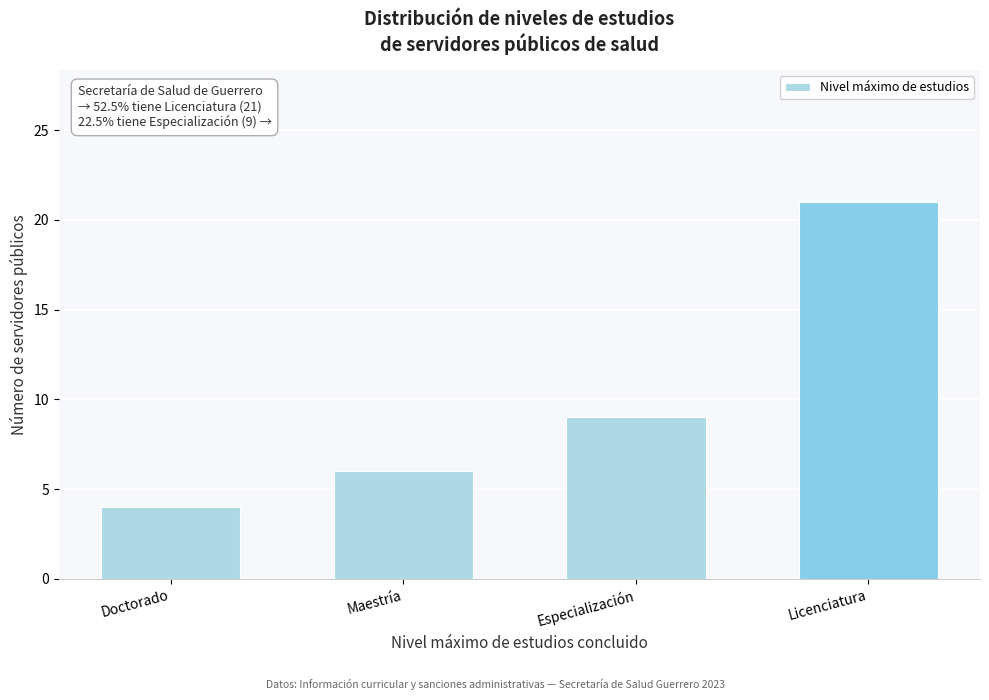

Reading left to right, extract all data points from this chart.

Doctorado=4	Maestría=6	Especialización=9	Licenciatura=21